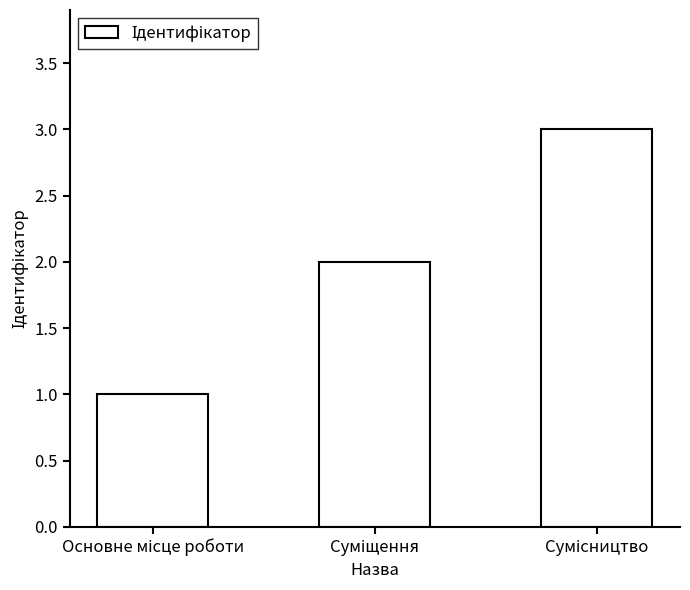

What is the average value?

2